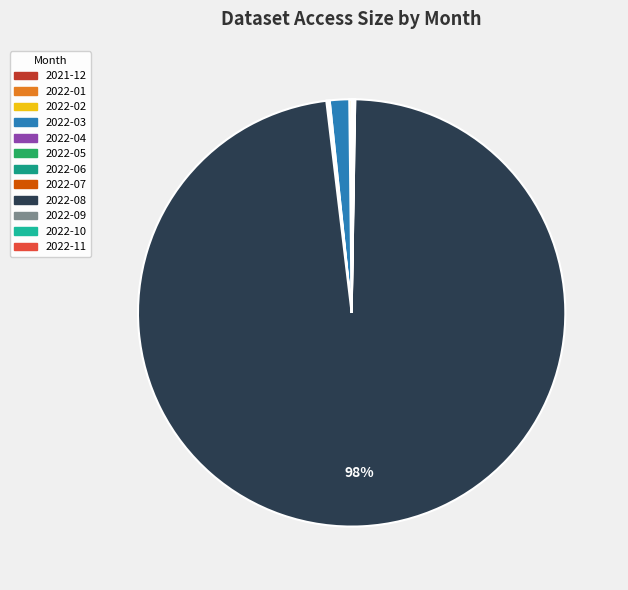

Which category has the biggest portion of the pie?

2022-08